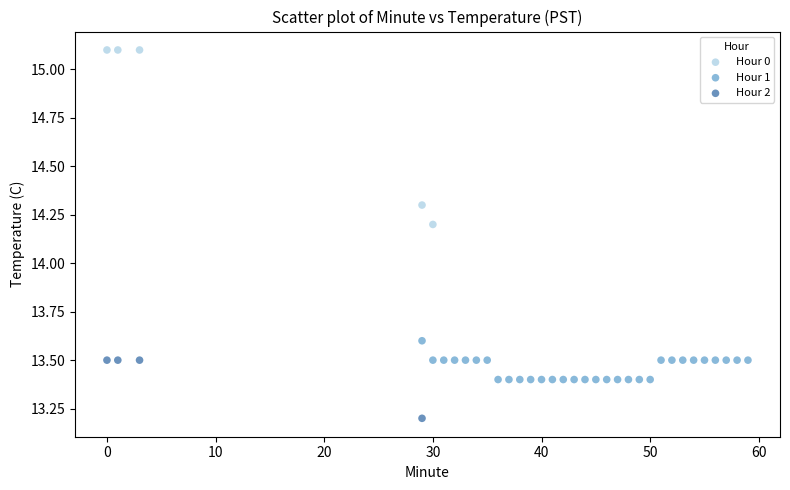

Which series contains the highest Y value?

Hour 0